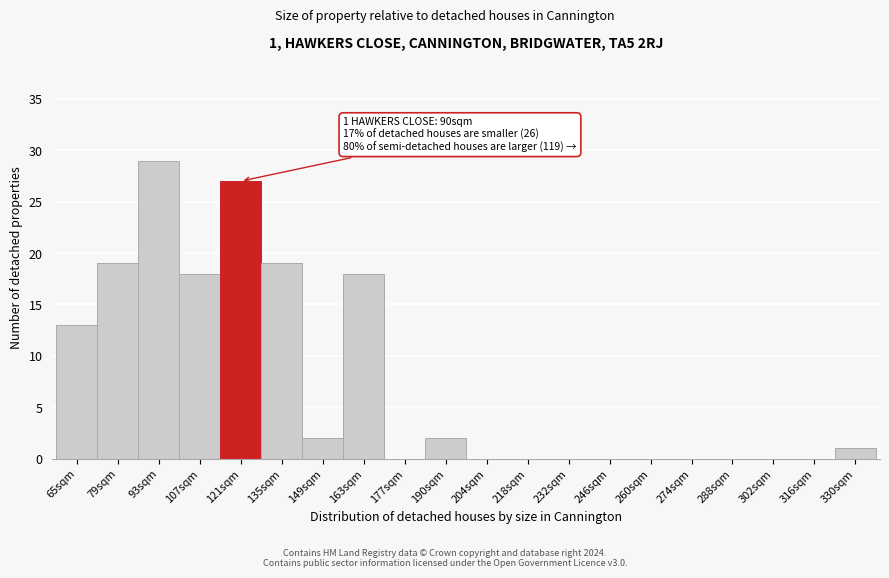

Reading left to right, extract all data points from this chart.

65sqm=13	79sqm=19	93sqm=29	107sqm=18	121sqm=27	135sqm=19	149sqm=2	163sqm=18	177sqm=0	190sqm=2	204sqm=0	218sqm=0	232sqm=0	246sqm=0	260sqm=0	274sqm=0	288sqm=0	302sqm=0	316sqm=0	330sqm=1